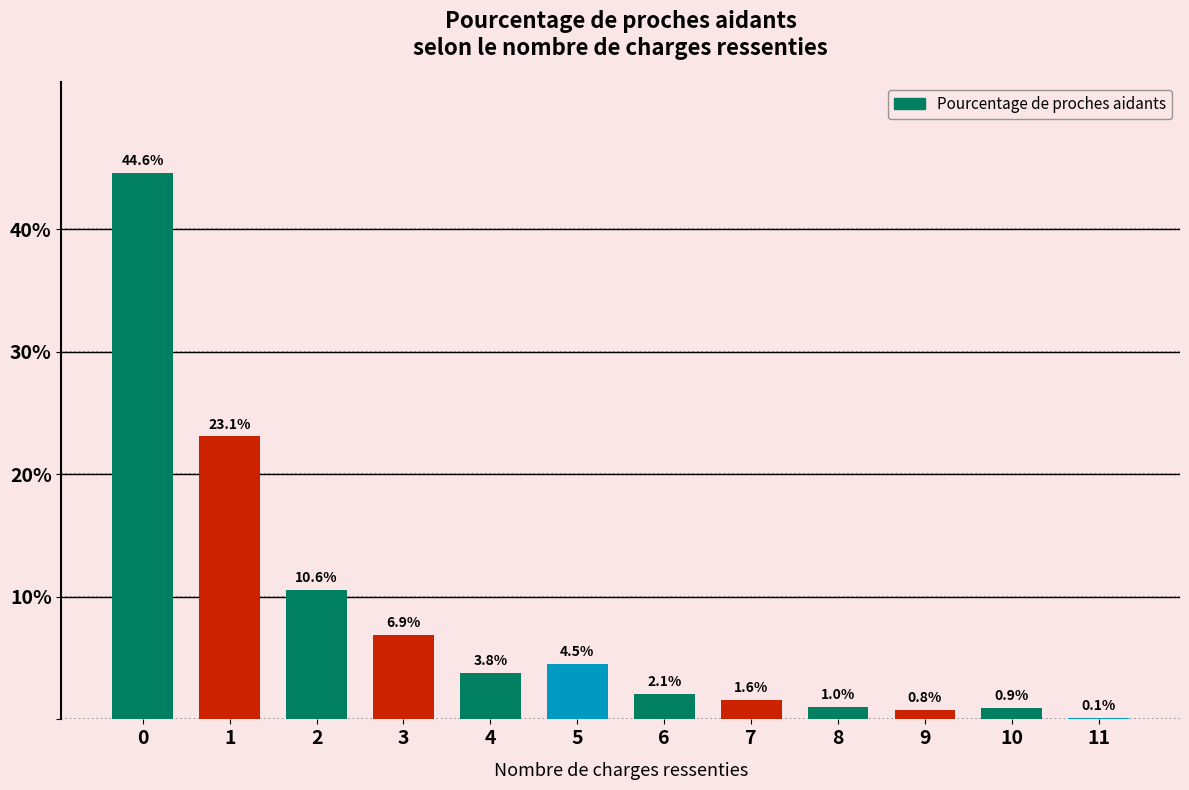

Reading left to right, what are all the values shown in this chart?

0=44.6	1=23.1	2=10.6	3=6.9	4=3.8	5=4.5	6=2.1	7=1.6	8=1.0	9=0.8	10=0.9	11=0.1